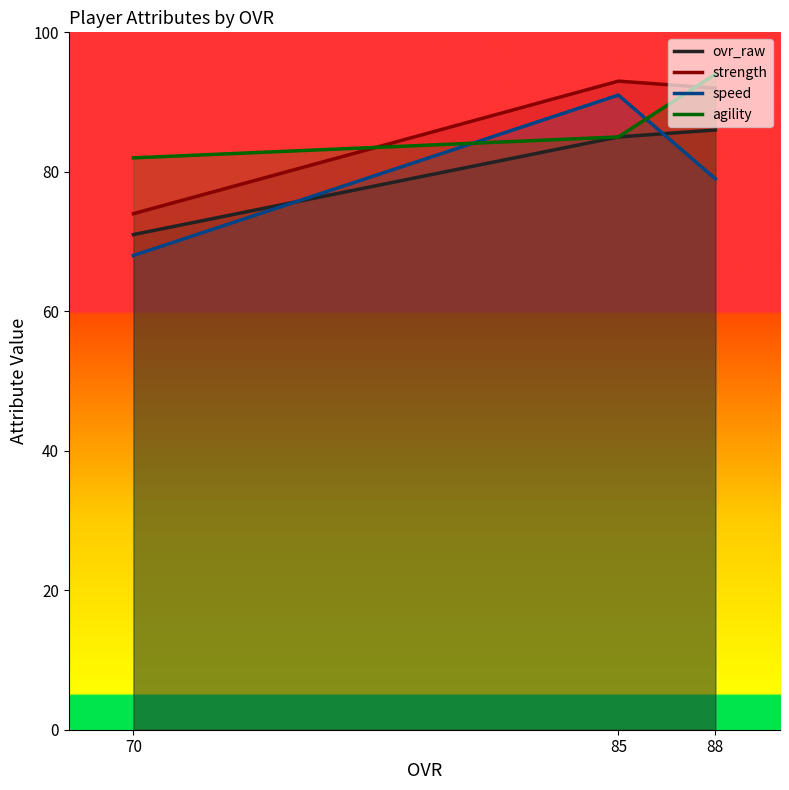

Which series has the widest spread of values?

speed